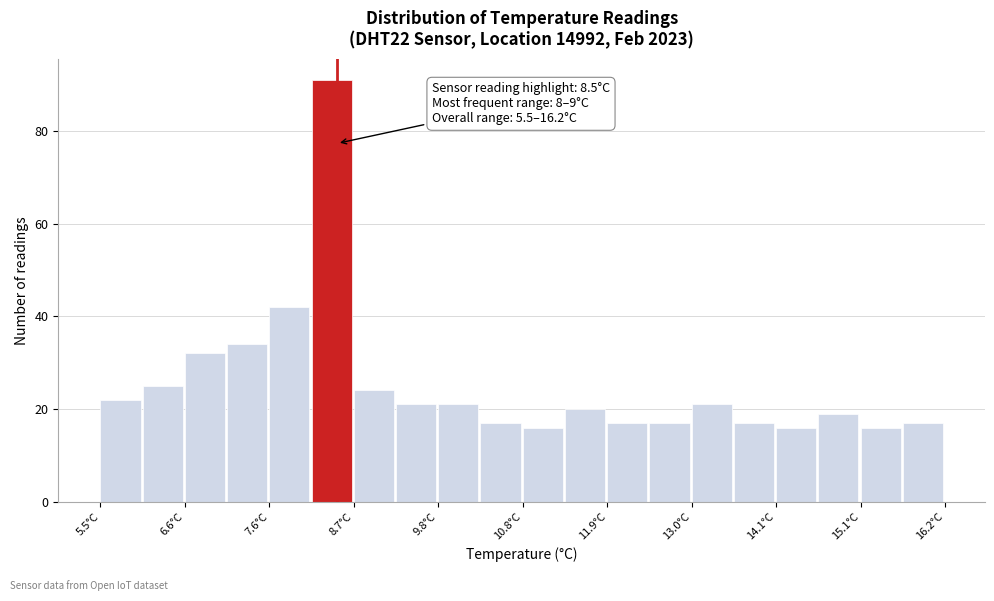

Around what value on the x-axis is the tallest bar? Give the approximate position of its centre, as read against the axis.

8.4